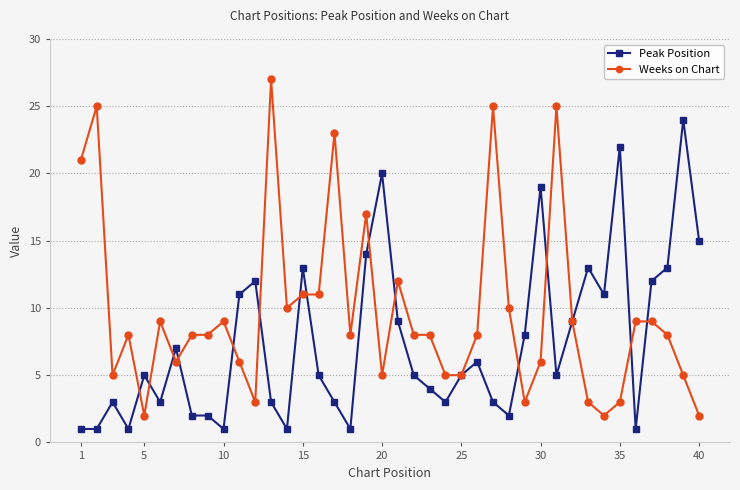

Which series has the largest range (max minus min)?

Weeks on Chart